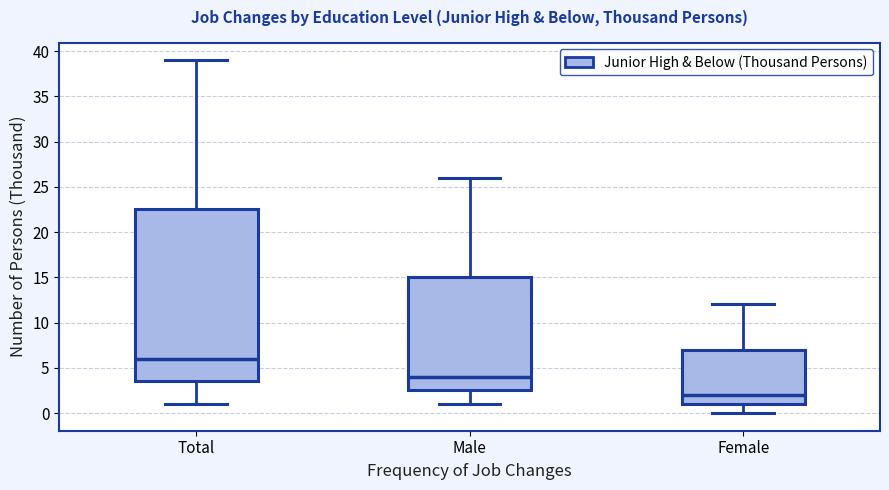

Reading left to right, read every box against the y-axis: the position of its median line, the range the box covers, and the ends of its whiskers. The values are not printed on the chart, so give them approximately, as read against the axis.

Total: median 6.0, box 3.5 to 22.5, whiskers 1.0 to 39.0
Male: median 4.0, box 2.5 to 15.0, whiskers 1.0 to 26.0
Female: median 2.0, box 1.0 to 7.0, whiskers 0.0 to 12.0